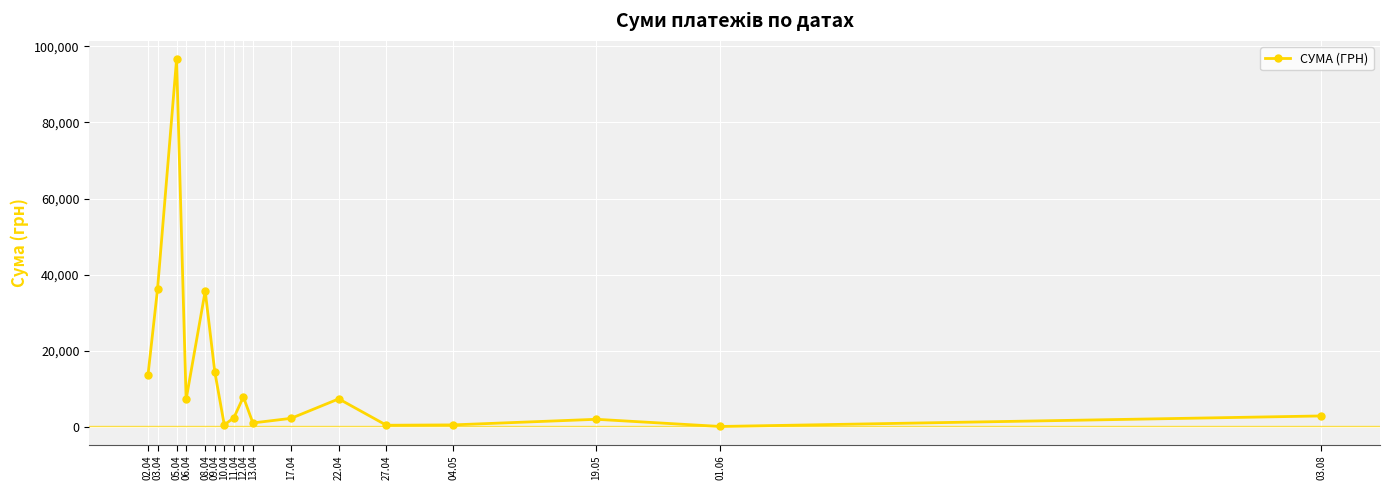

What is the difference between the maximum and second lowest values?

96213.8